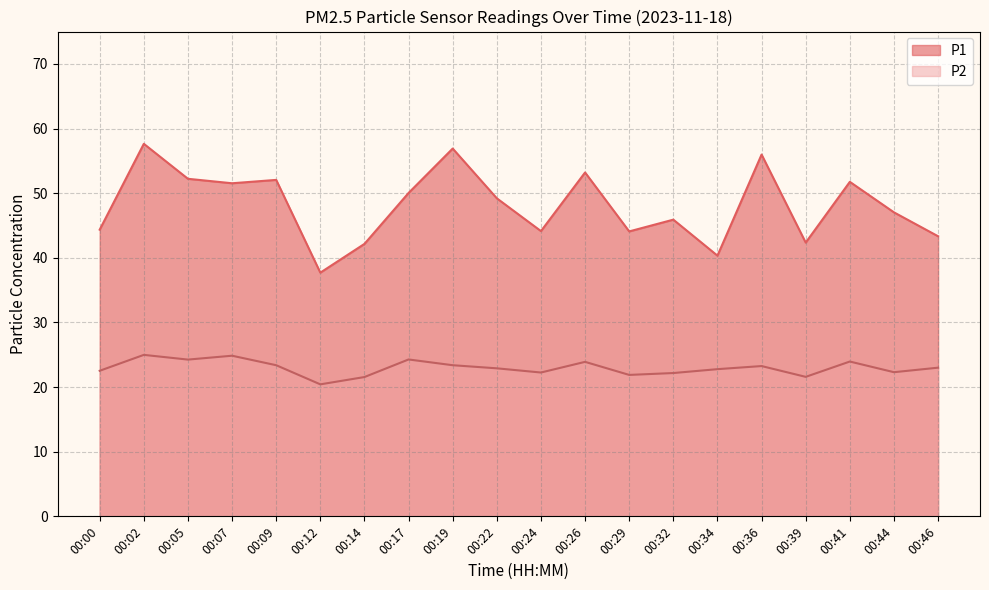

Reading left to right, what are all the values shown in this chart?

P1: 00:00=44.4	00:02=57.6	00:05=52.2	00:07=51.5	00:09=52.0	00:12=37.7	00:14=42.1	00:17=50.0	00:19=56.9	00:22=49.2	00:24=44.1	00:26=53.2	00:29=44.1	00:32=45.9	00:34=40.3	00:36=56.0	00:39=42.4	00:41=51.8	00:44=47.0	00:46=43.3
P2: 00:00=22.5	00:02=25.0	00:05=24.2	00:07=24.9	00:09=23.4	00:12=20.4	00:14=21.6	00:17=24.3	00:19=23.4	00:22=22.9	00:24=22.2	00:26=23.9	00:29=21.9	00:32=22.2	00:34=22.8	00:36=23.2	00:39=21.6	00:41=23.9	00:44=22.3	00:46=23.0